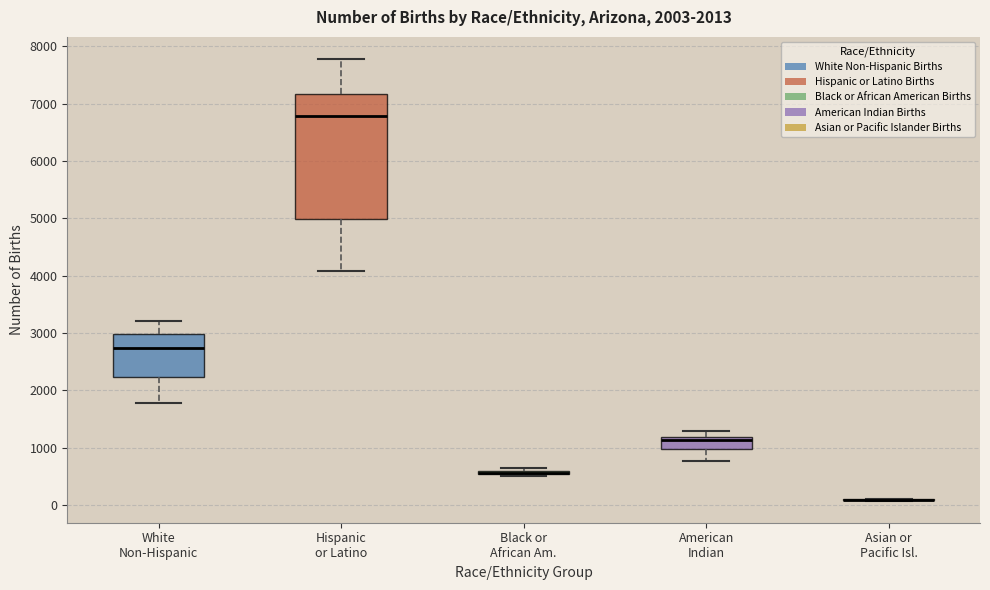

Which box is the tallest, from its lower edge to its upper edge?

Hispanic or Latino